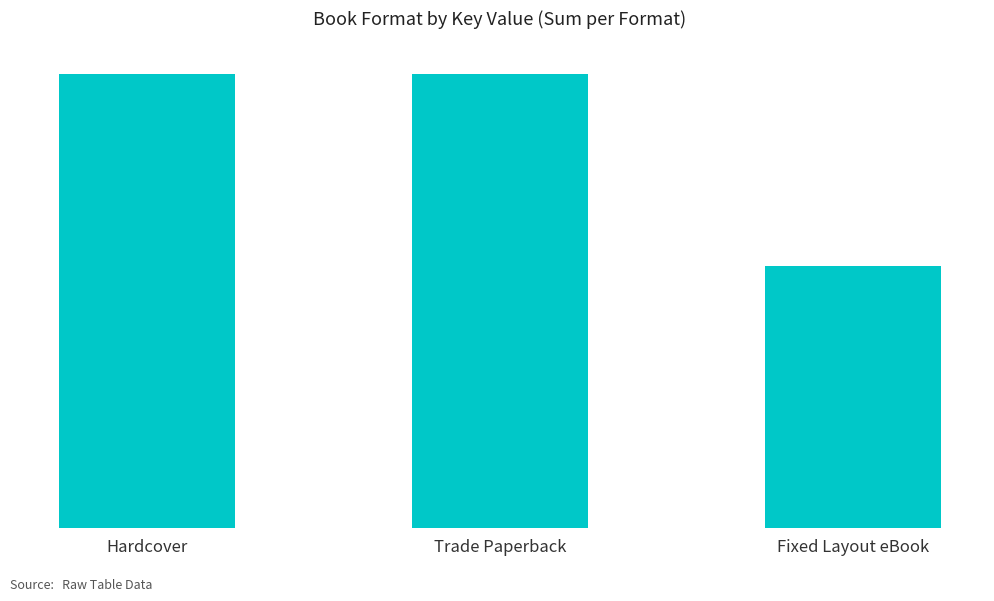

What position from the left is Trade Paperback?

2